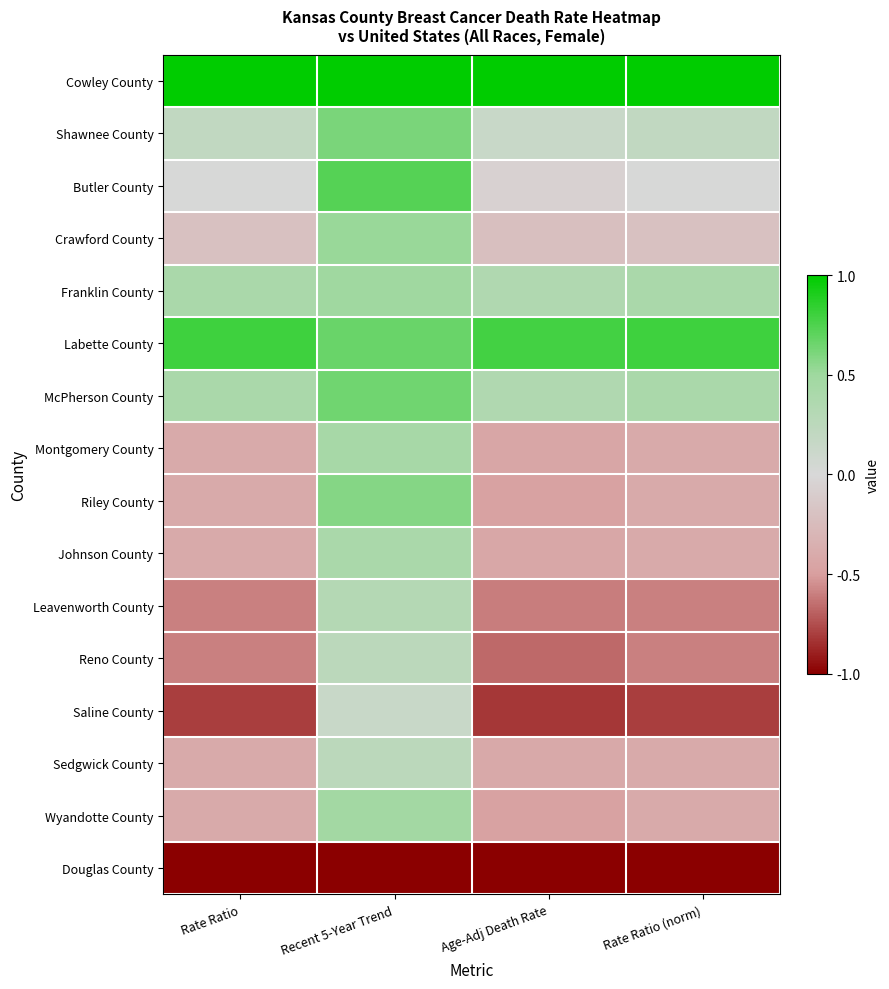

What is the spread (max minus min) of values at Age-Adj Death Rate?

2.0